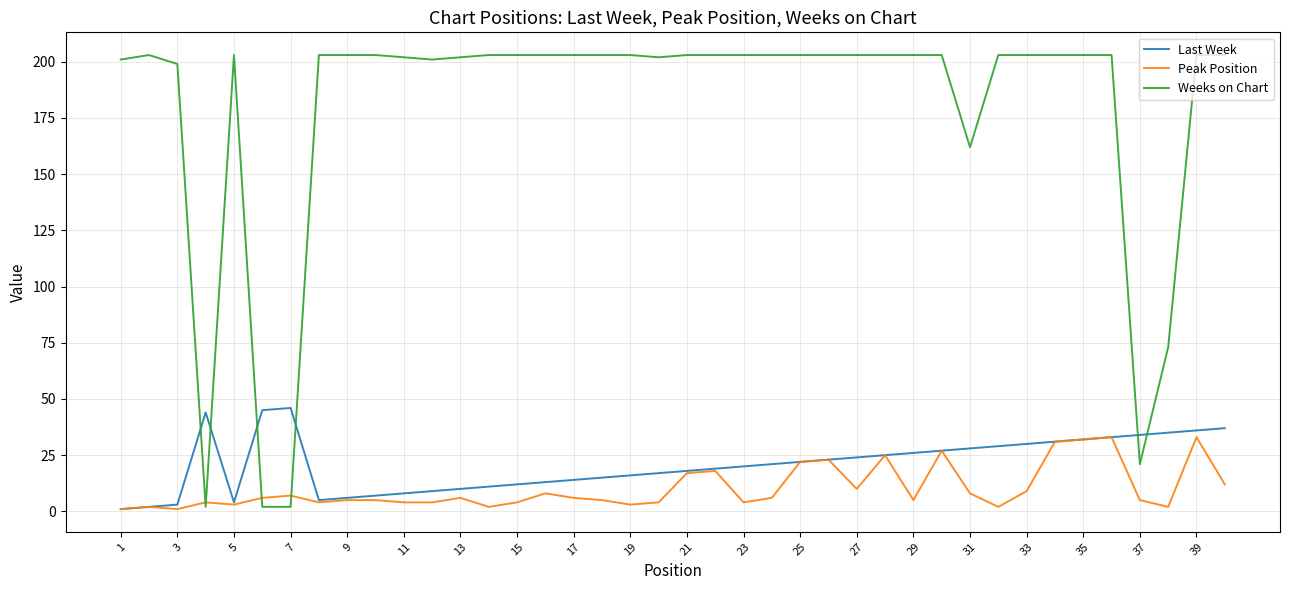

Which series has the largest range (max minus min)?

Weeks on Chart